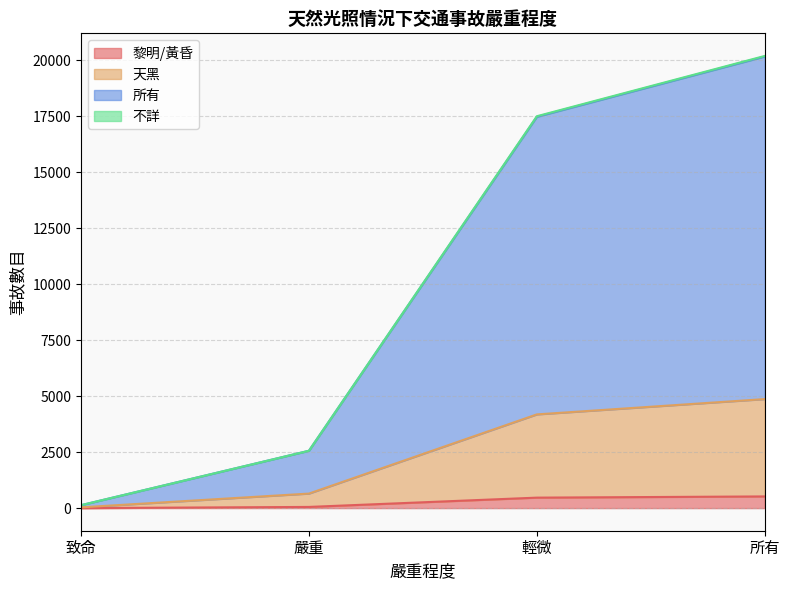

Is it true that 不詳 equals 17475 at 輕微?

True